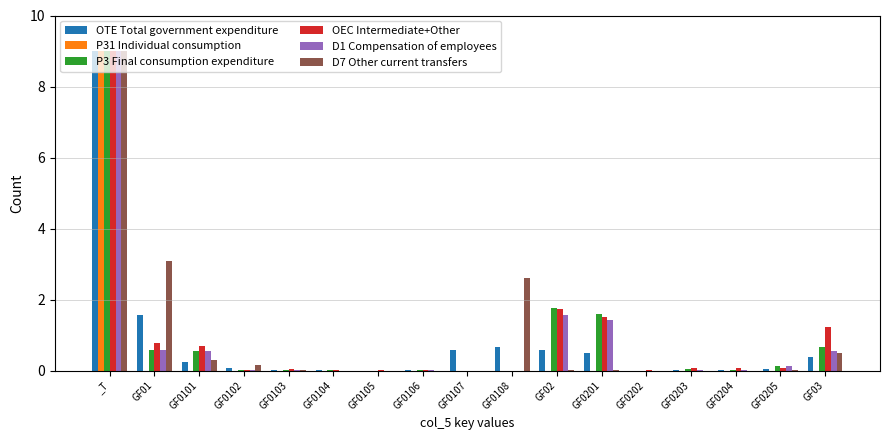

The value of P31 Individual consumption at GF03 is -3.1. True or false?

False